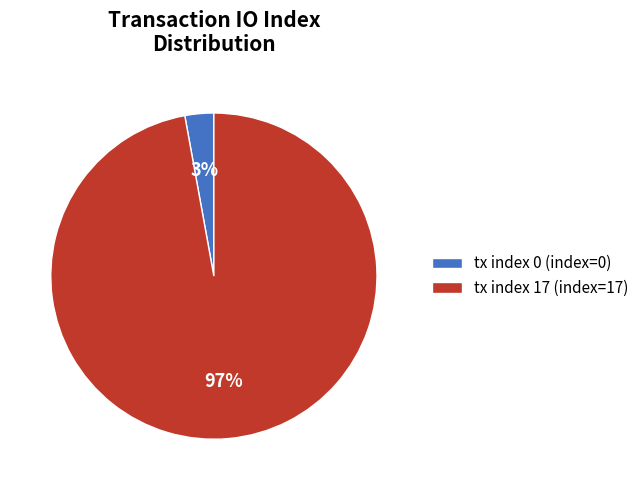

Is there any slice that represents more than half of the pie?

Yes